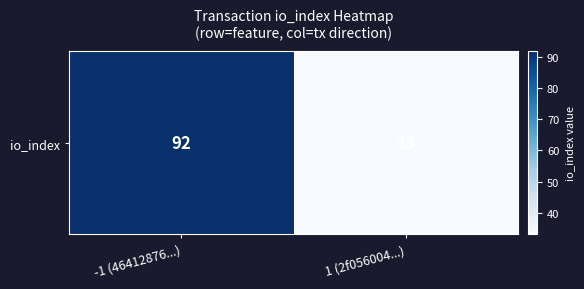

At which category does the chart reach its peak across all series?

-1 (46412876...)